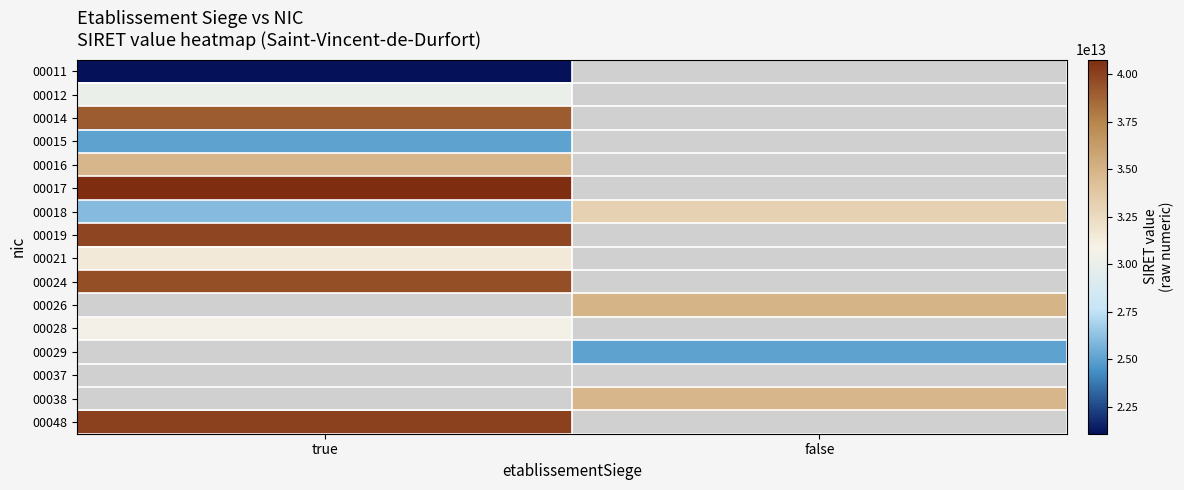

Count the number of data series in this chart.

16